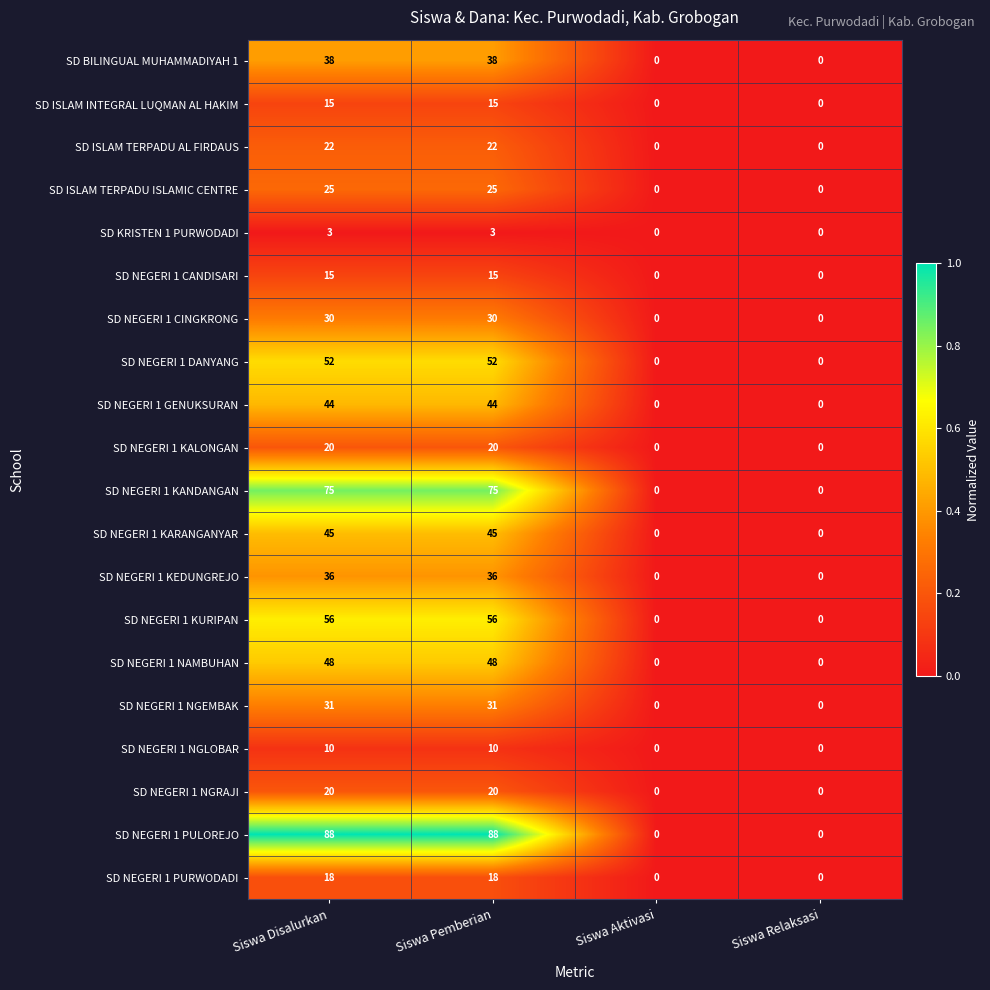

The SD NEGERI 1 NGRAJI series shows -9 at Siswa Relaksasi. True or false?

False